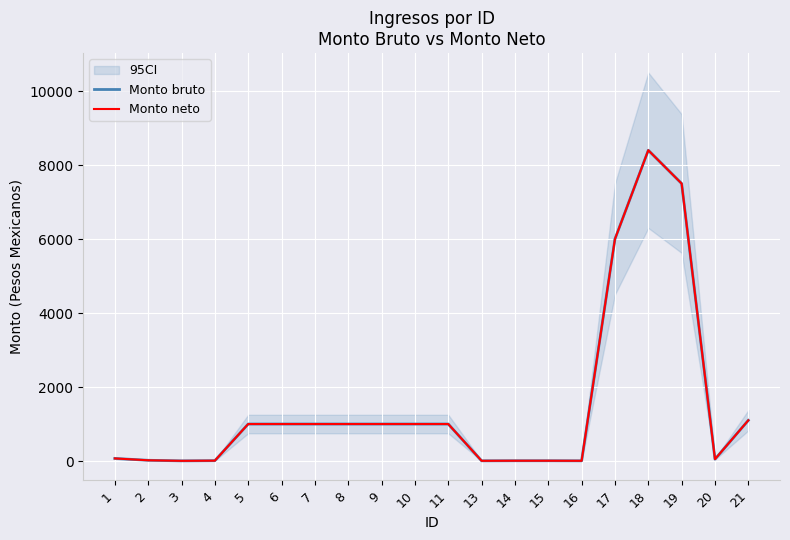

What is the difference between the second highest and second lowest values in the Monto neto series?

7494